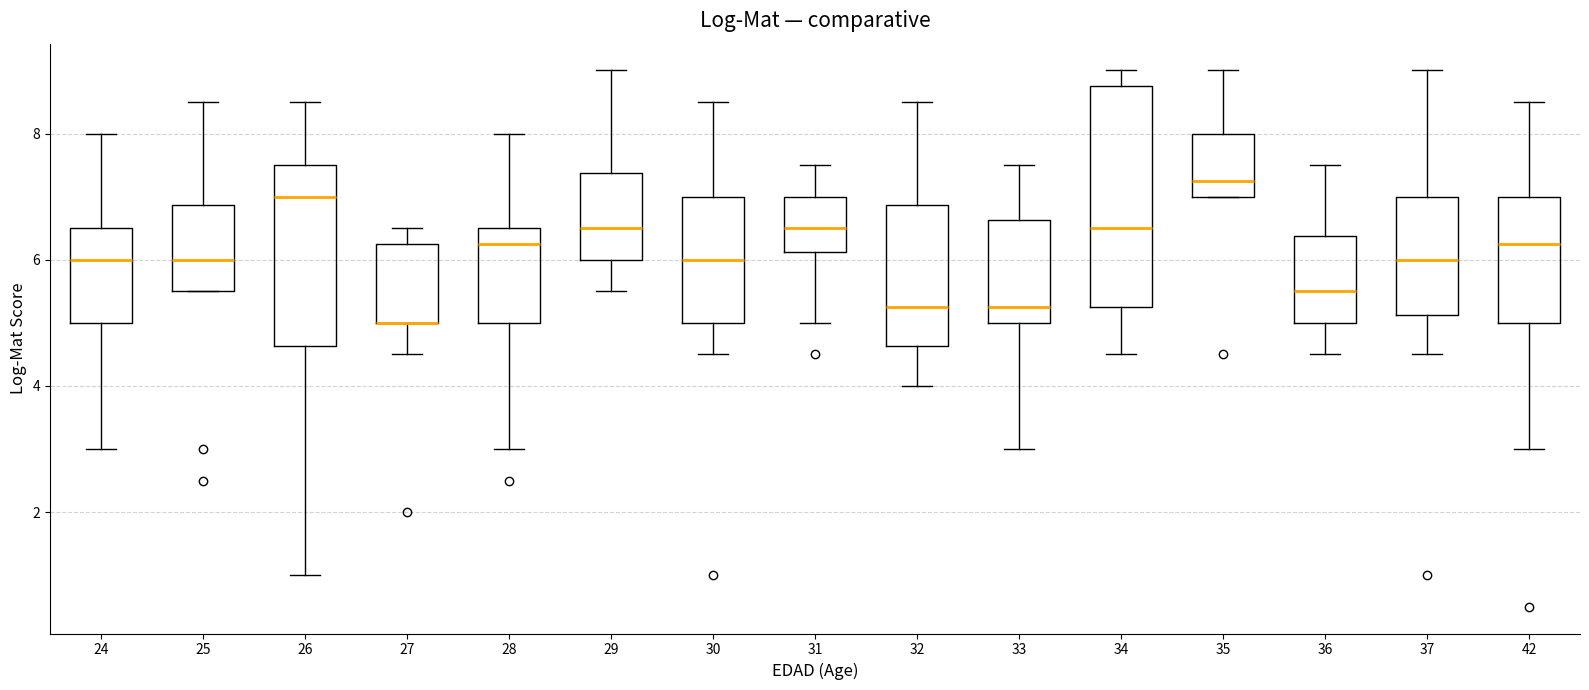

Reading left to right, read every box against the y-axis: the position of its median line, the range the box covers, and the ends of its whiskers. The values are not printed on the chart, so give them approximately, as read against the axis.

24: median 6.0, box 5.0 to 6.6, whiskers 3.0 to 8.0
25: median 6.0, box 5.6 to 6.8, whiskers 5.6 to 8.6
26: median 7.0, box 4.6 to 7.6, whiskers 1.0 to 8.6
27: median 5.0 (drawn on the box's lower edge), box 5.0 to 6.2, whiskers 4.6 to 6.6
28: median 6.2, box 5.0 to 6.6, whiskers 3.0 to 8.0
29: median 6.6, box 6.0 to 7.4, whiskers 5.6 to 9.0
30: median 6.0, box 5.0 to 7.0, whiskers 4.6 to 8.6
31: median 6.6, box 6.2 to 7.0, whiskers 5.0 to 7.6
32: median 5.2, box 4.6 to 6.8, whiskers 4.0 to 8.6
33: median 5.2, box 5.0 to 6.6, whiskers 3.0 to 7.6
34: median 6.6, box 5.2 to 8.8, whiskers 4.6 to 9.0
35: median 7.2, box 7.0 to 8.0, whiskers 7.0 to 9.0
36: median 5.6, box 5.0 to 6.4, whiskers 4.6 to 7.6
37: median 6.0, box 5.2 to 7.0, whiskers 4.6 to 9.0
42: median 6.2, box 5.0 to 7.0, whiskers 3.0 to 8.6